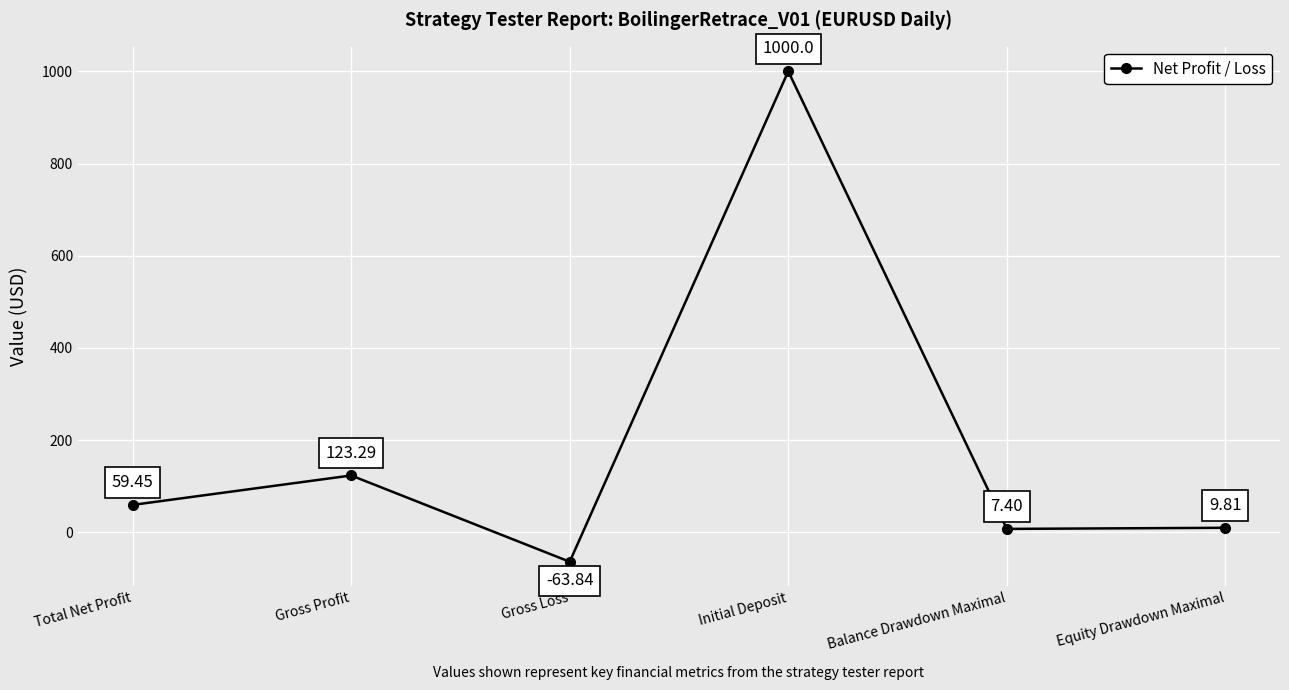

What position from the left is Gross Loss?

3